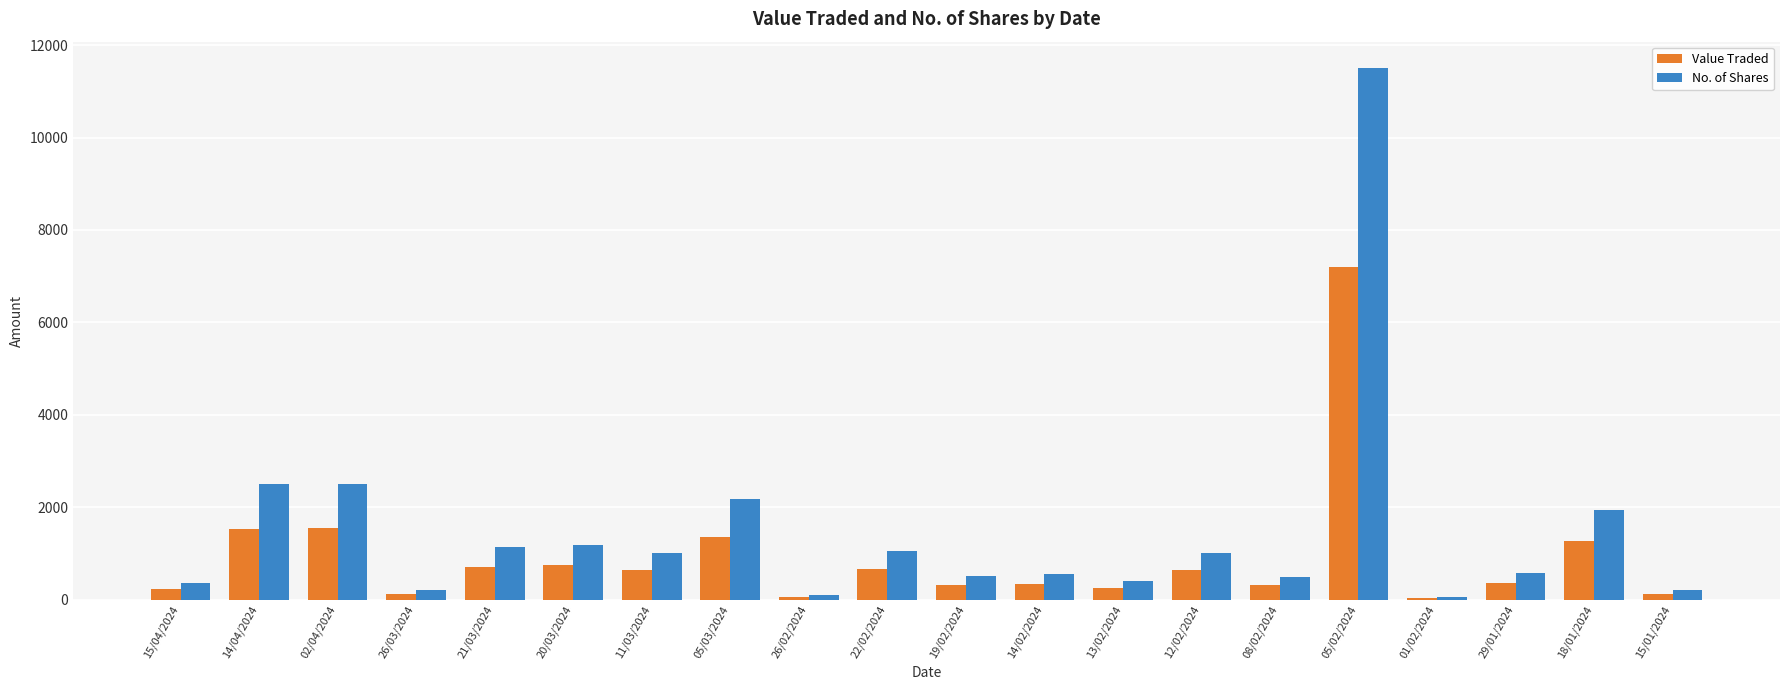

Are the bars grouped side by side (vs. stacked)?

Yes